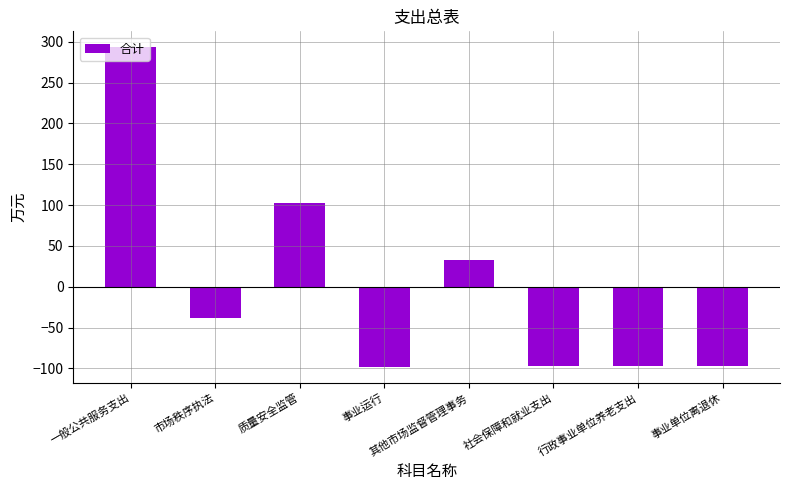

The value at 行政事业单位养老支出 is -133.4. True or false?

False